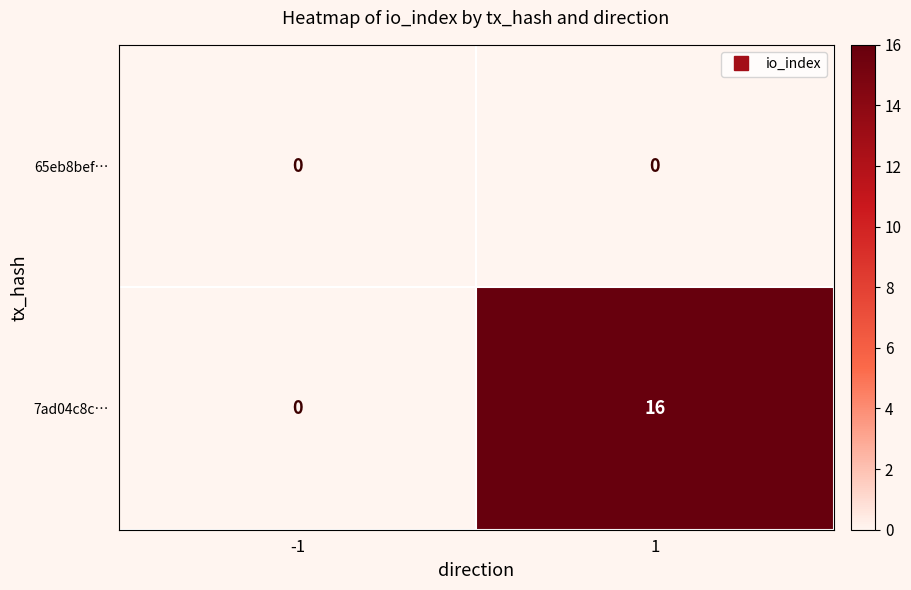

How many data points does each series have?

2